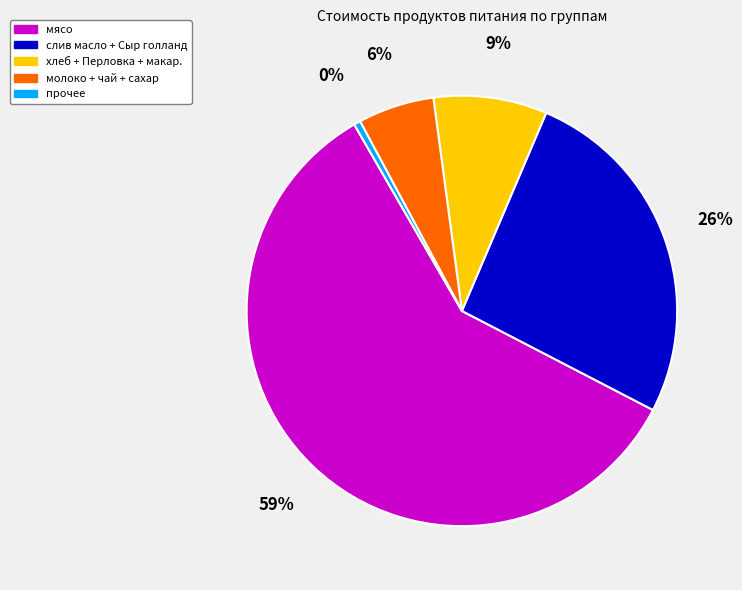

To the nearest percent, what is the difference between the largest and smallest slice percentages?

59%